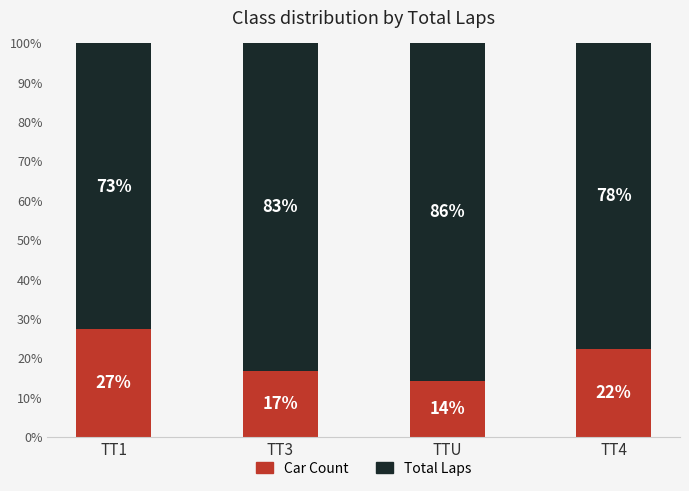

At which label does Car Count reach its peak?

TT1